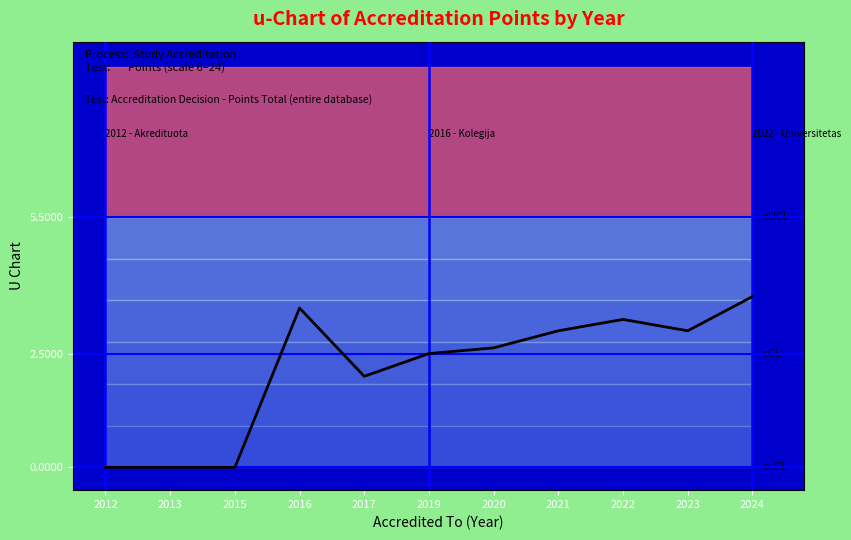

At which category does the chart reach its peak across all series?

2024